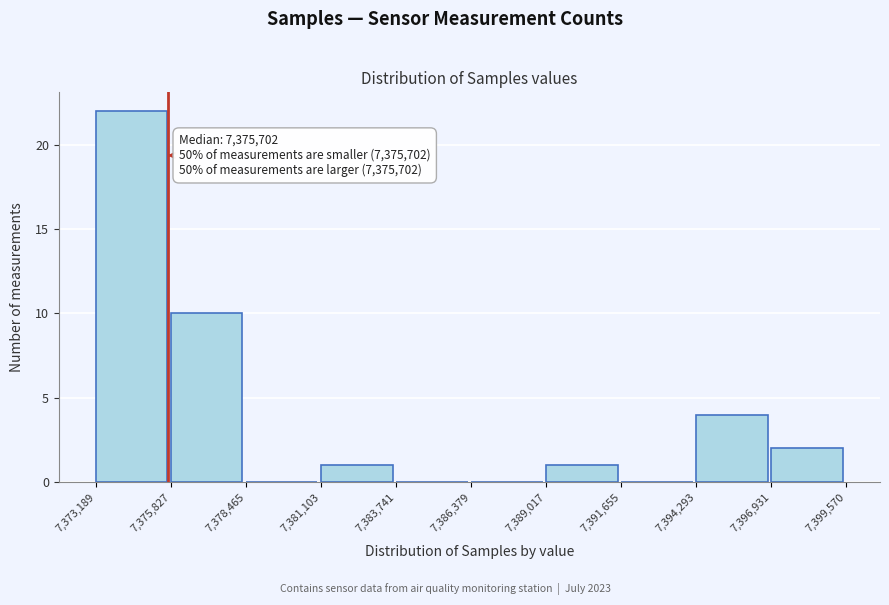

Which range on the x-axis has the tallest bar?

7,373,189 to 7,375,827